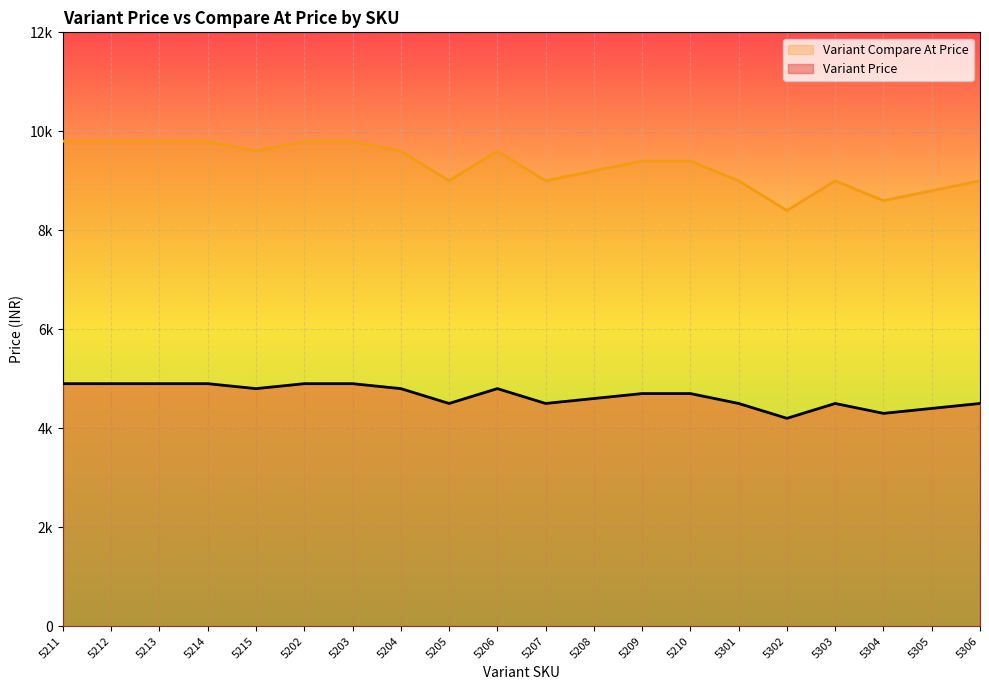

What are all the series names shown in the legend?

Variant Compare At Price, Variant Price